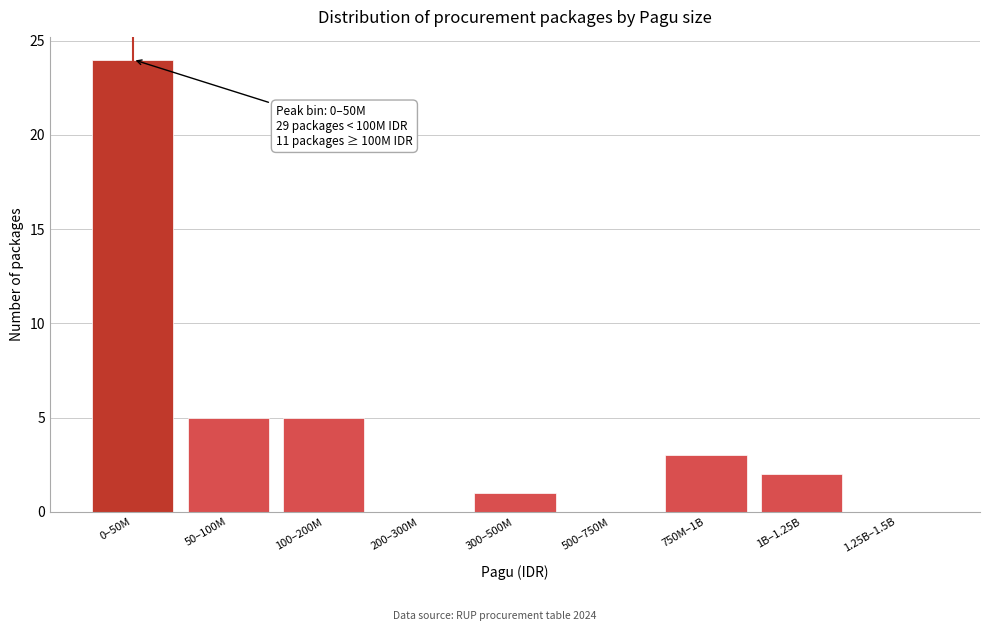

Reading left to right, what are all the values shown in this chart?

0–50M=24	50–100M=5	100–200M=5	200–300M=0	300–500M=1	500–750M=0	750M–1B=3	1B–1.25B=2	1.25B–1.5B=0